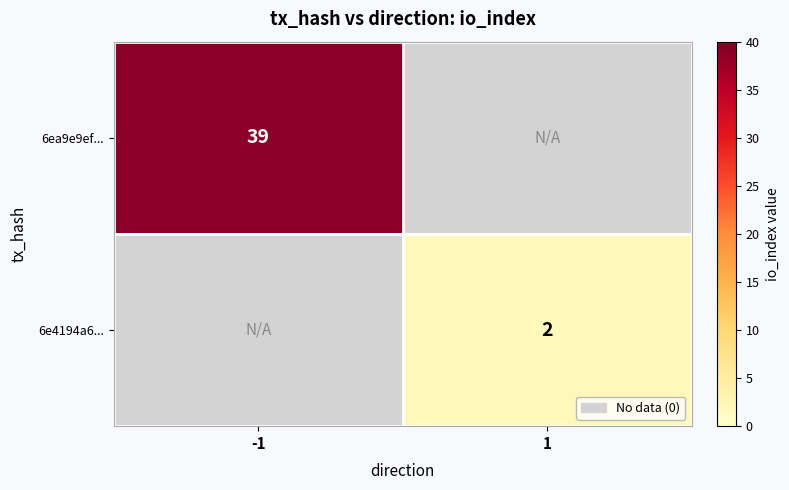

The 6e4194a6... series shows 0.7 at 1. True or false?

False